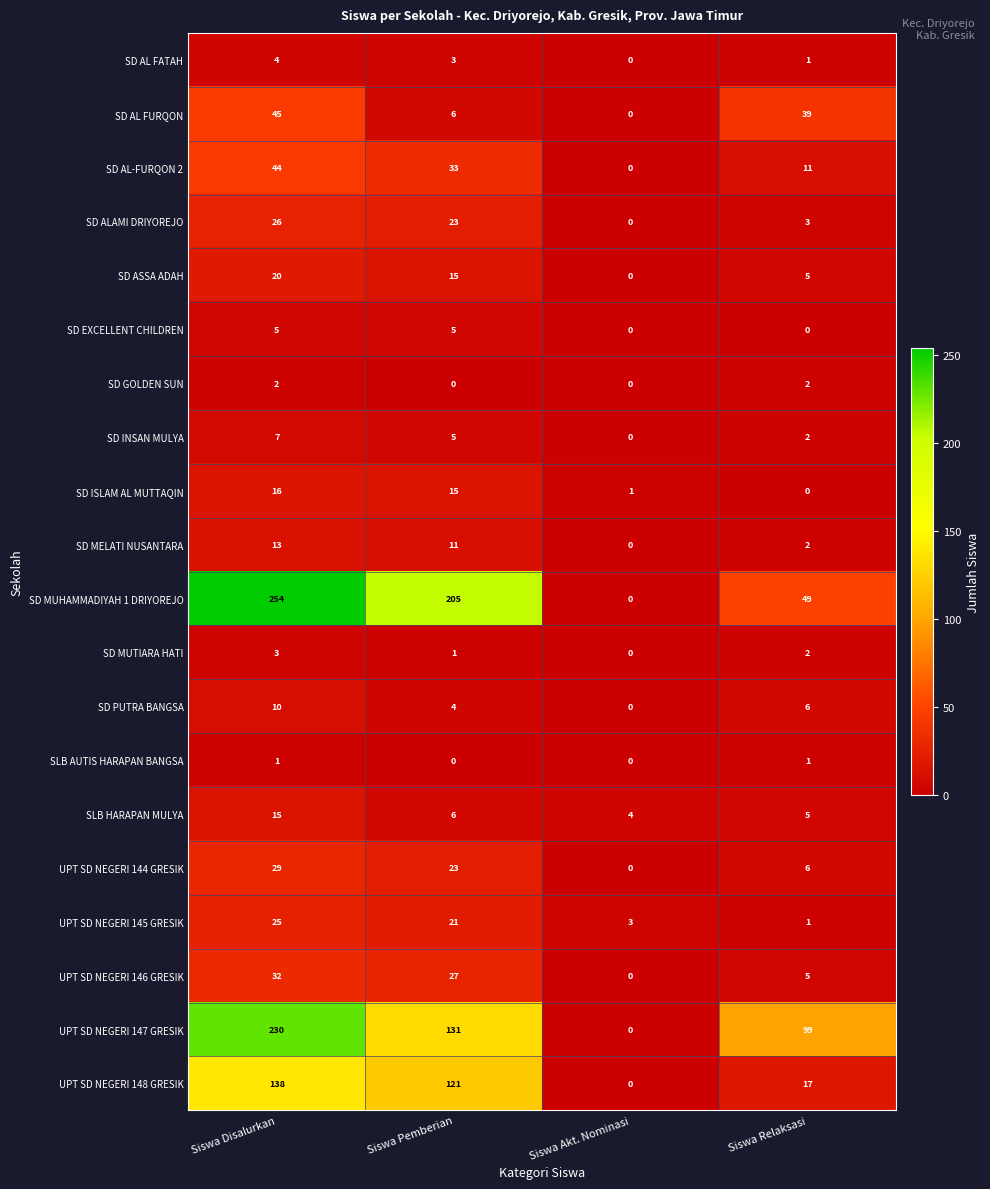

True or false: SD EXCELLENT CHILDREN has a value of 5 at Siswa Disalurkan.

True